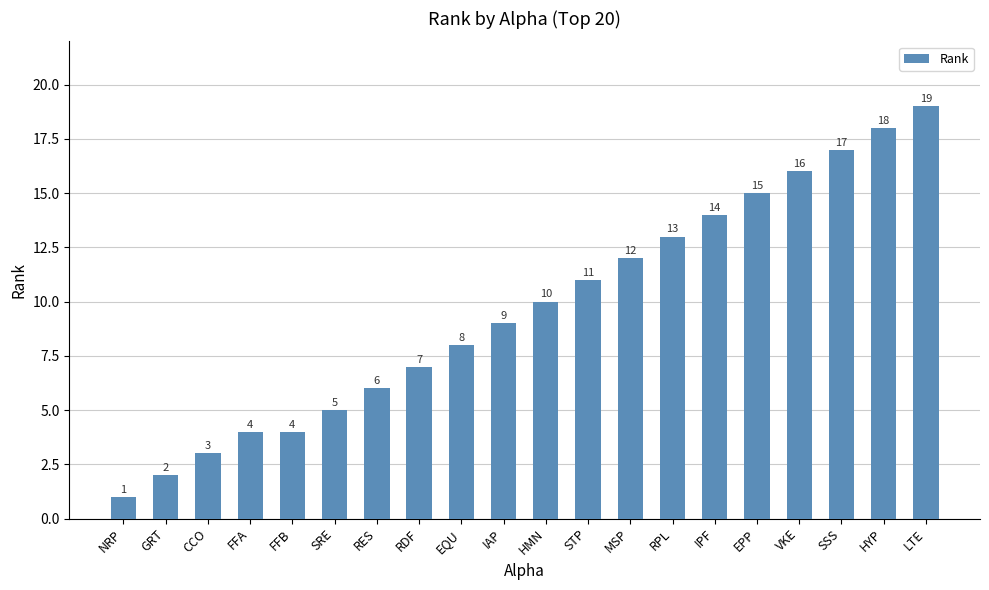

What is the value of the 7th bar from the left?

6